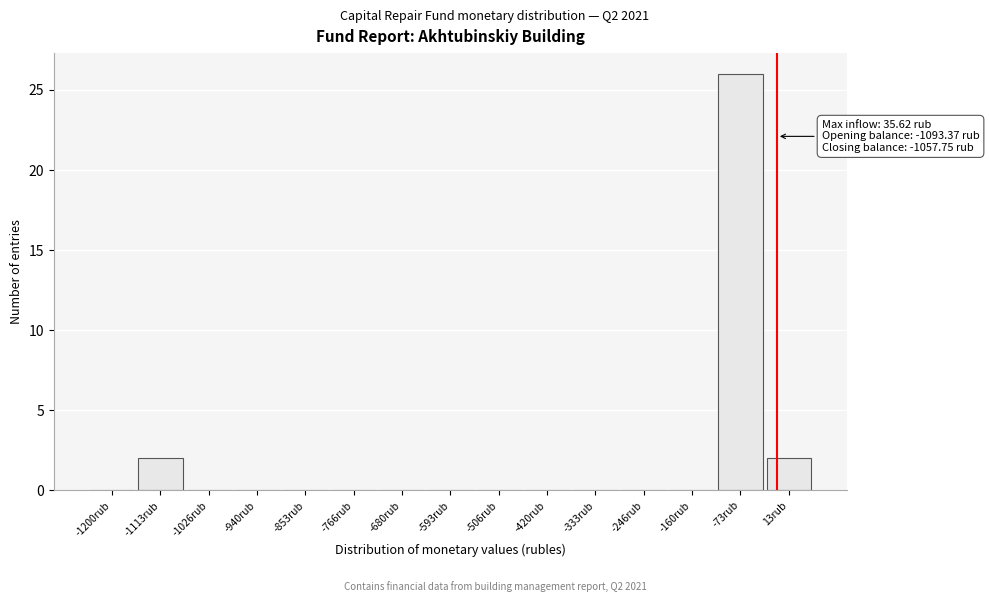

Reading left to right, extract all data points from this chart.

-1200rub=0	-1113rub=2	-1026rub=0	-940rub=0	-853rub=0	-766rub=0	-680rub=0	-593rub=0	-506rub=0	-420rub=0	-333rub=0	-246rub=0	-160rub=0	-73rub=26	13rub=2